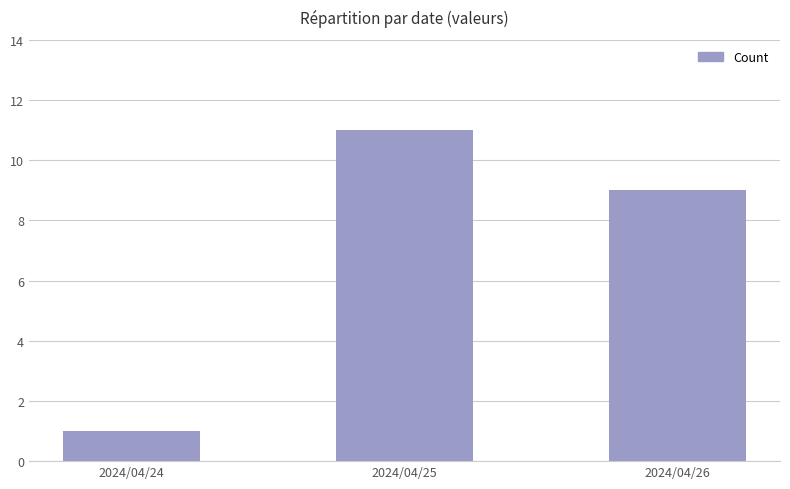

Which label corresponds to the largest value in the chart?

2024/04/25